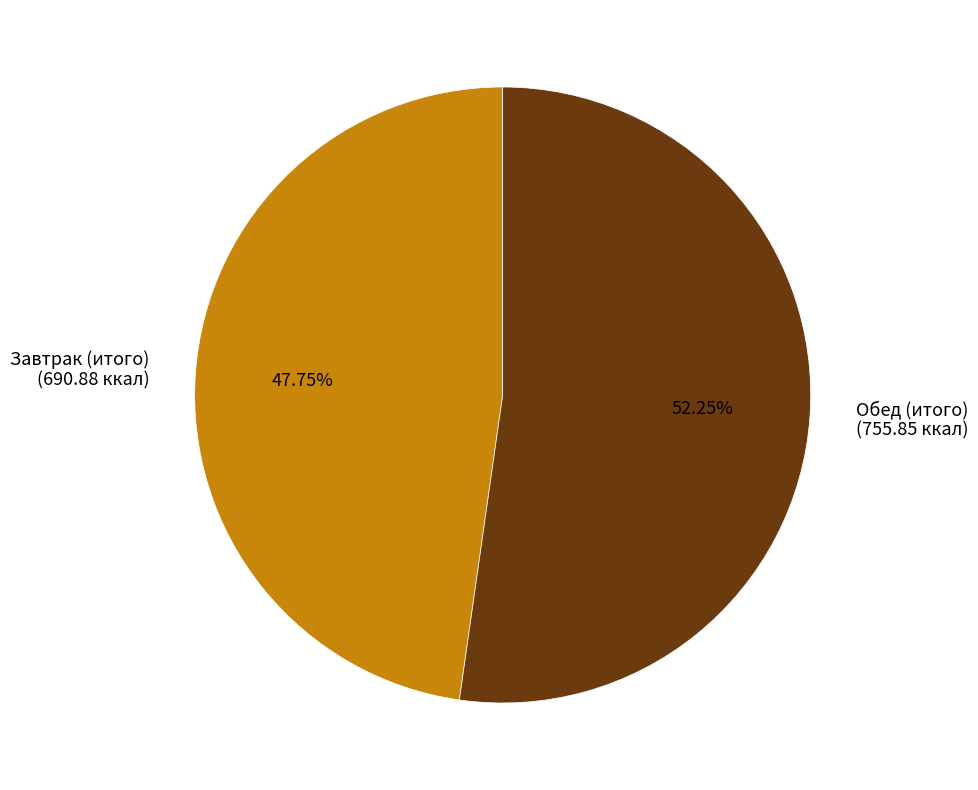

What percentage is NOT represented by Обед (итого)?

47.8%